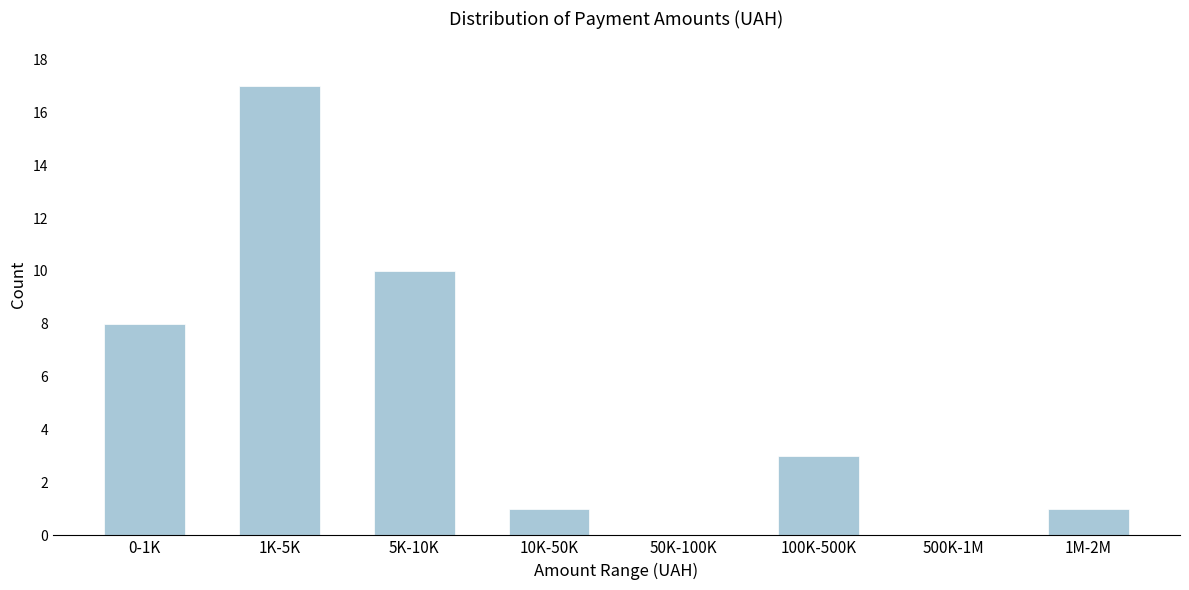

Reading left to right, list all the values displayed in this chart.

0-1K=8	1K-5K=17	5K-10K=10	10K-50K=1	50K-100K=0	100K-500K=3	500K-1M=0	1M-2M=1